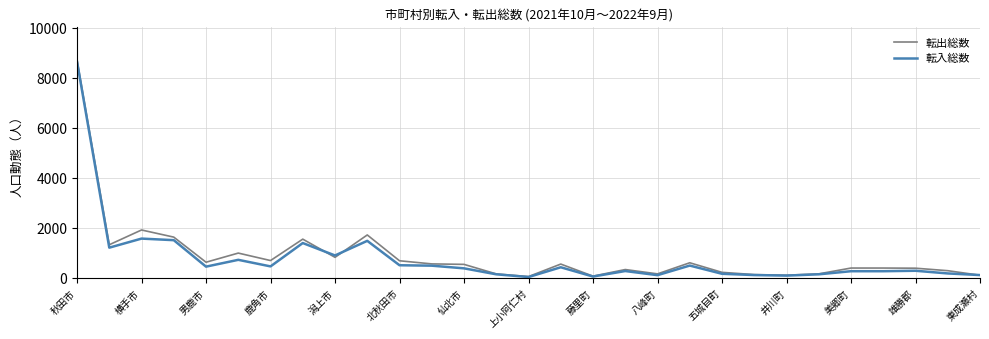

Which series has the widest spread of values?

転出総数